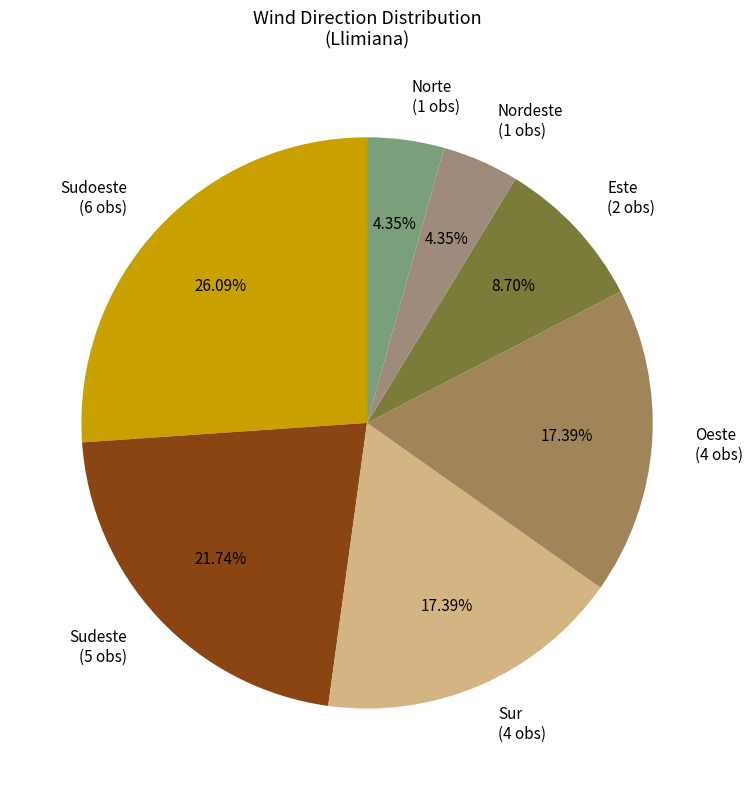

Is the sum of Sudeste (5 obs) and Nordeste (1 obs) greater than half?

No